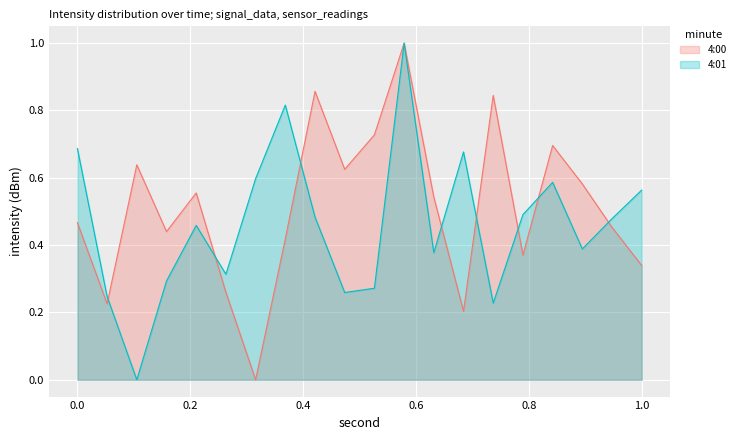

Between 22 and 4, which is larger?

22